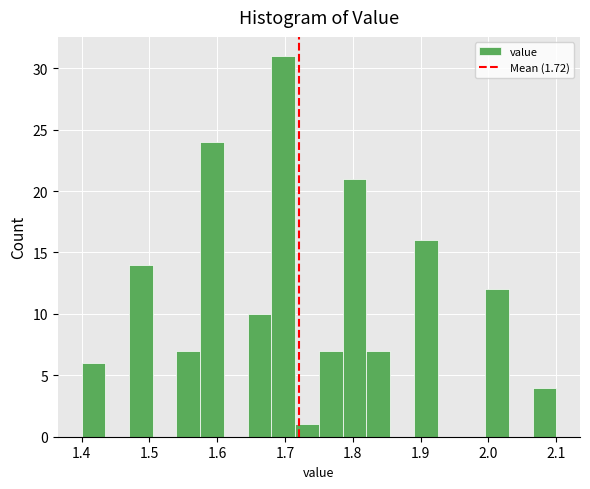

Around what value on the x-axis is the tallest bar? Give the approximate position of its centre, as read against the axis.

1.70